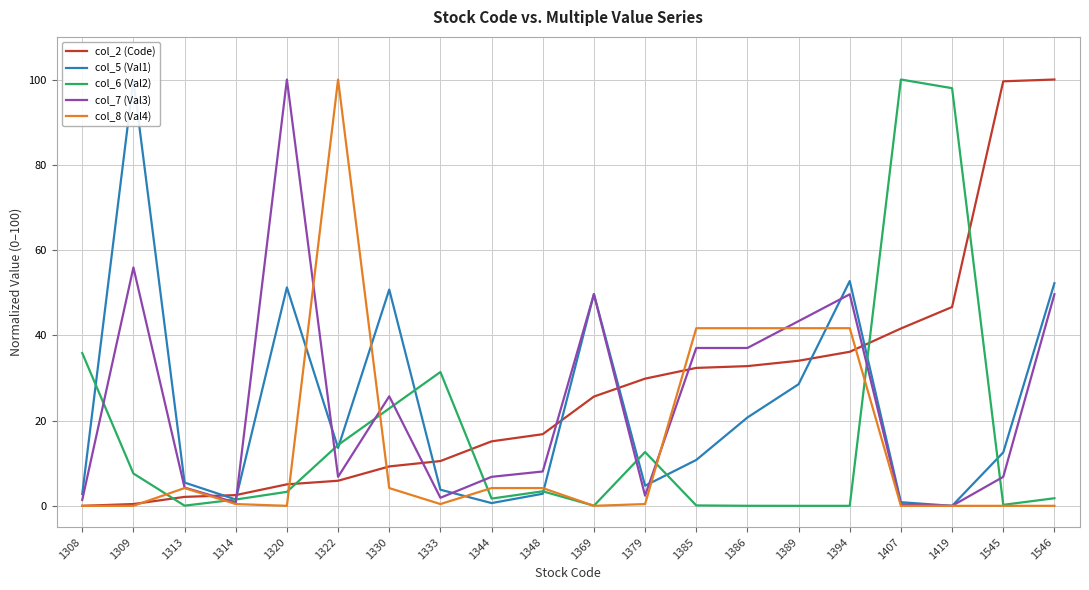

At which label is col_8 (Val4) closest to 50?

1385